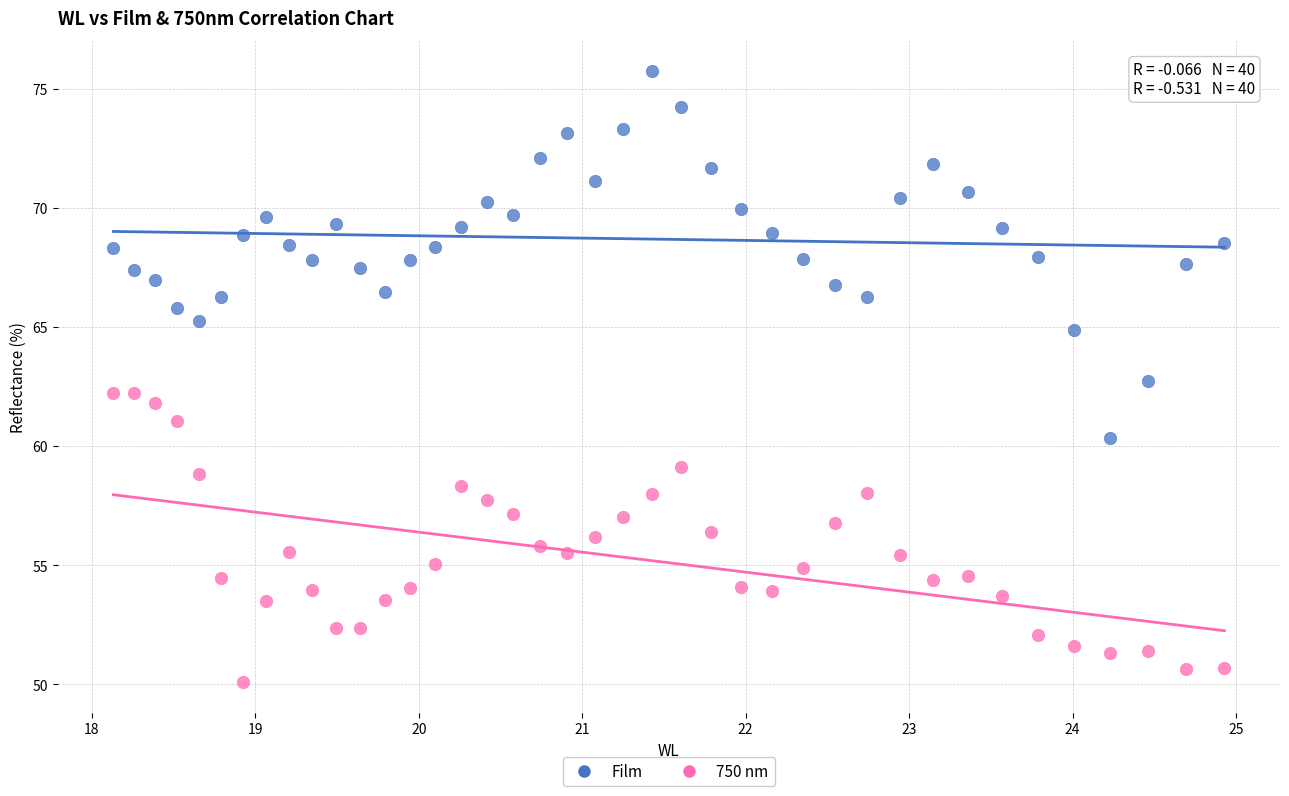

What are all the series names shown in the legend?

Film, 750 nm